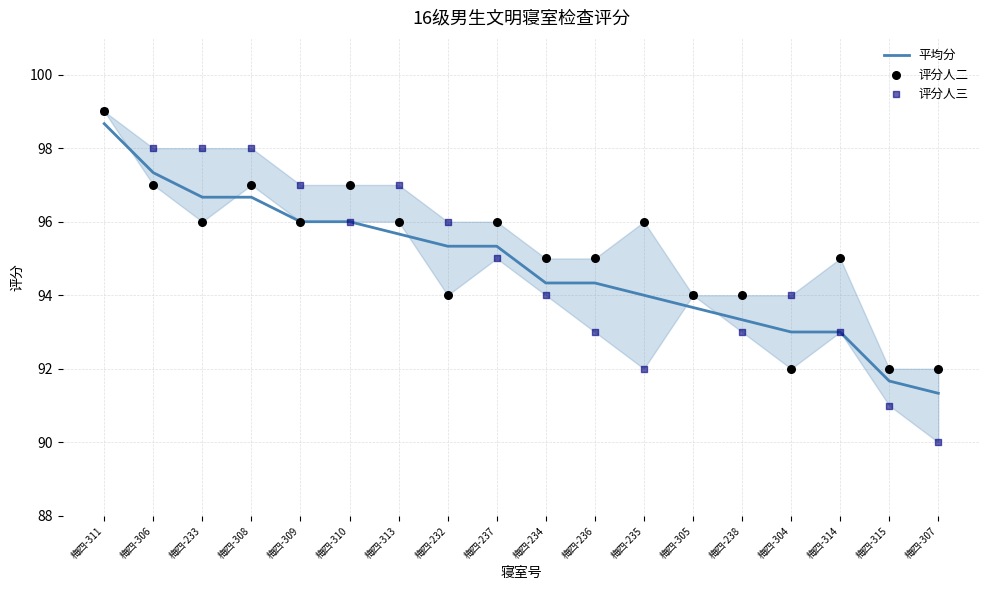

Is the value of 评分人二 at 梅四-236 greater than the value of 平均分 at 梅四-236?

Yes